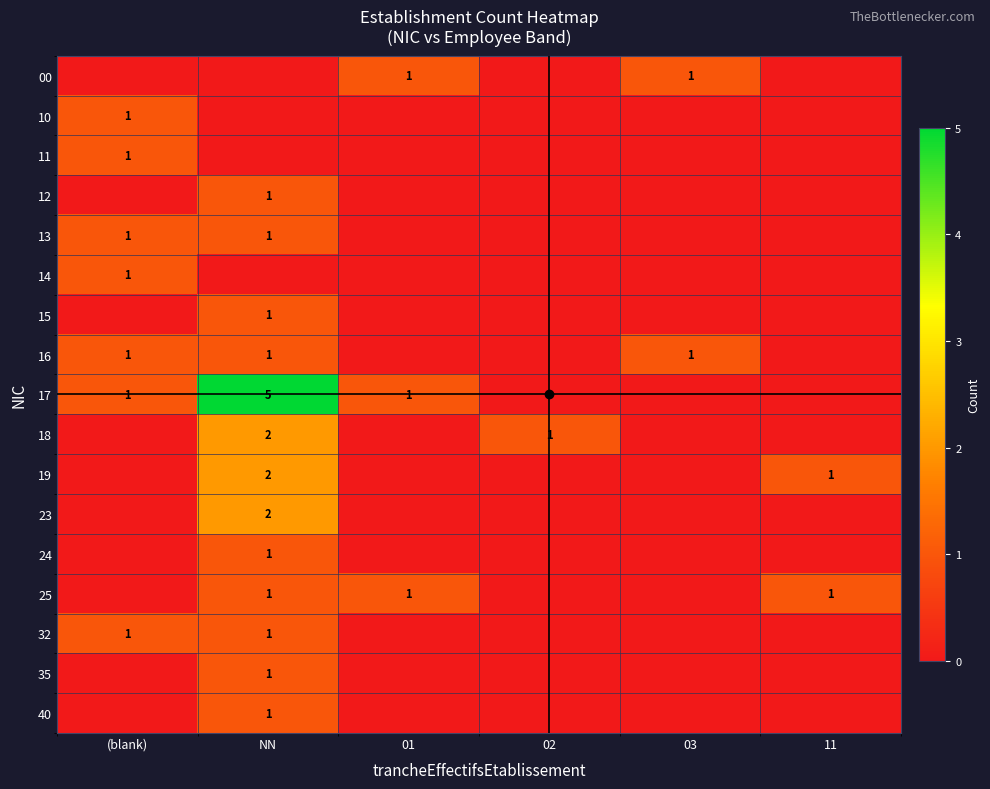

At which category is the sum across all series the highest?

NN